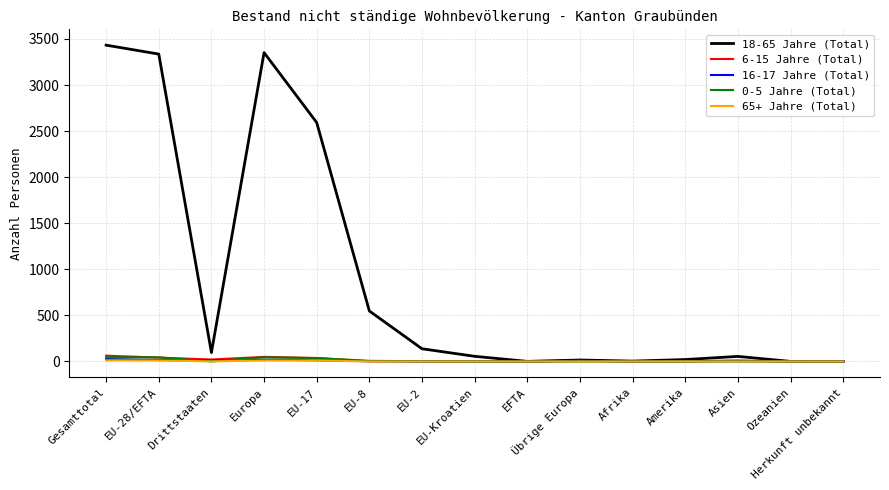

At which category does the chart reach its peak across all series?

Gesamttotal